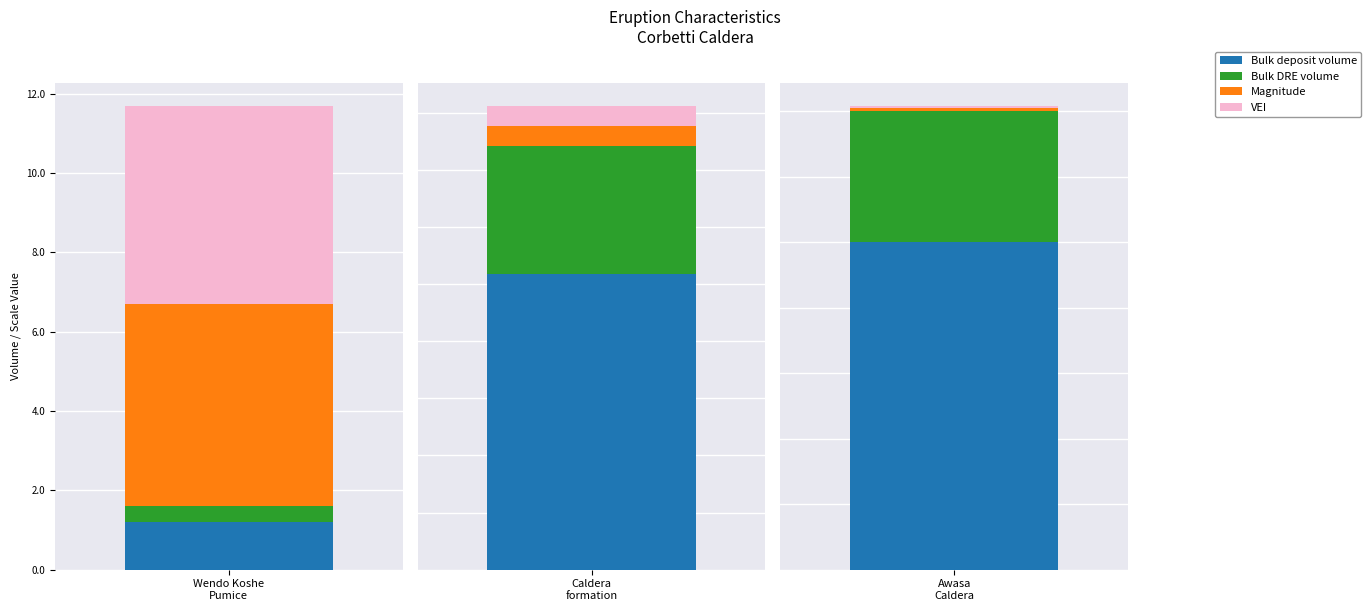

How many groups of bars are there?

3